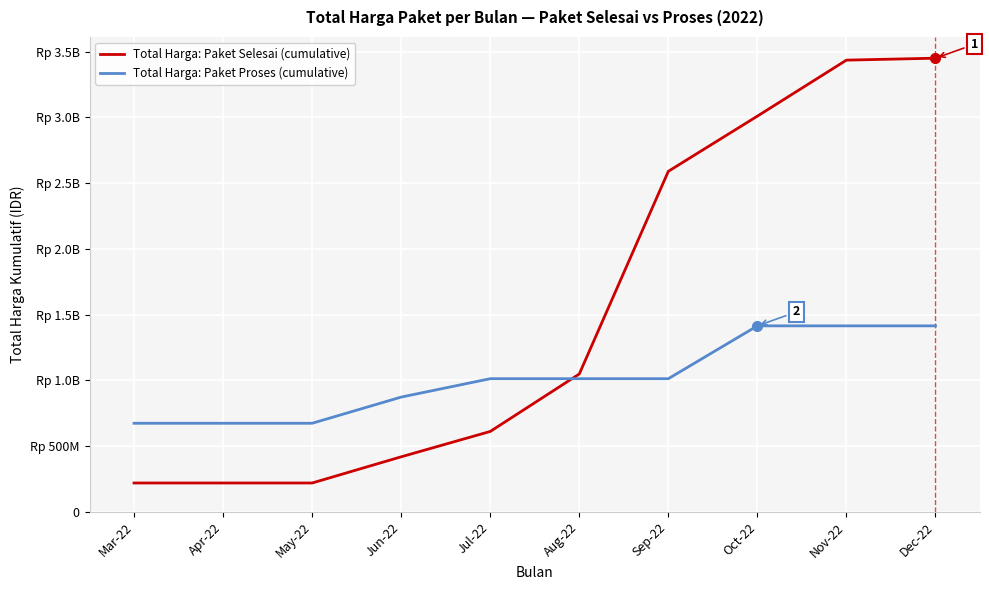

What is the greatest value displayed?

3450359990